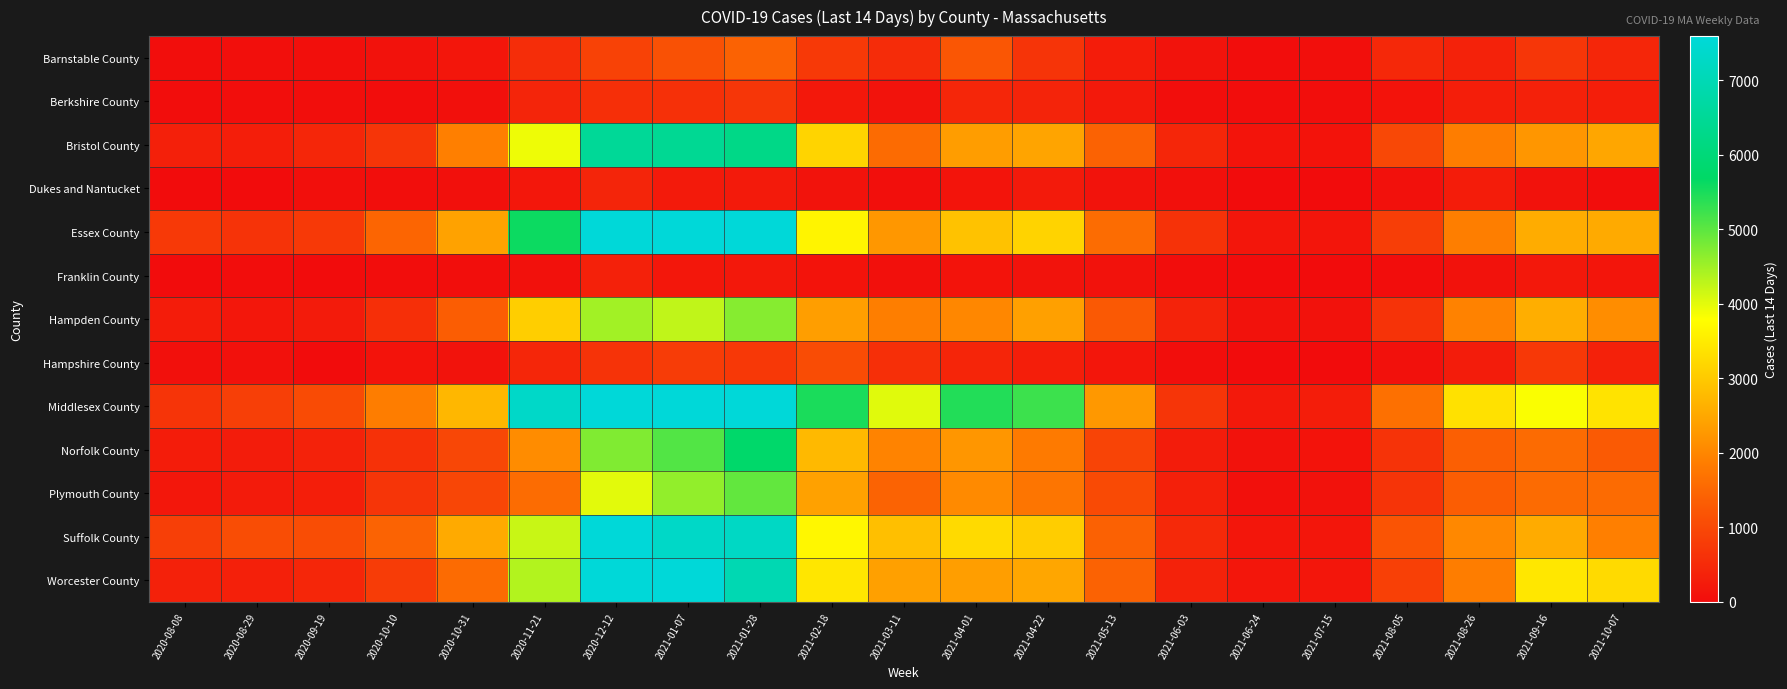

What is the difference between the highest and lowest values at 2020-10-10?

1857